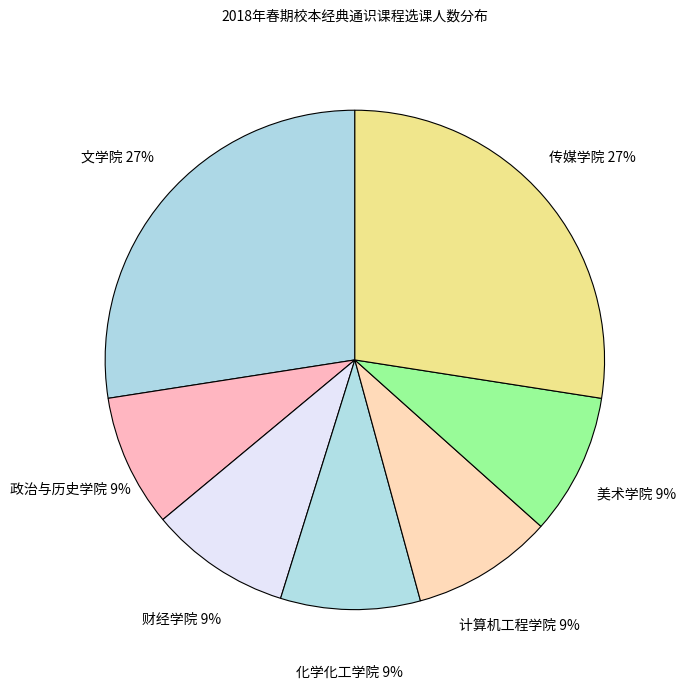

Is 财经学院 the majority of the pie?

No